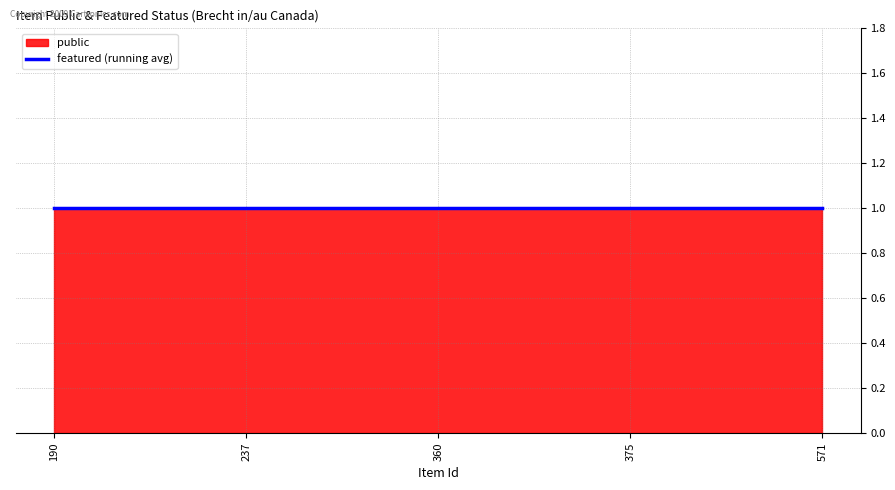

What is the value of the public point at the 2nd from the left?

1